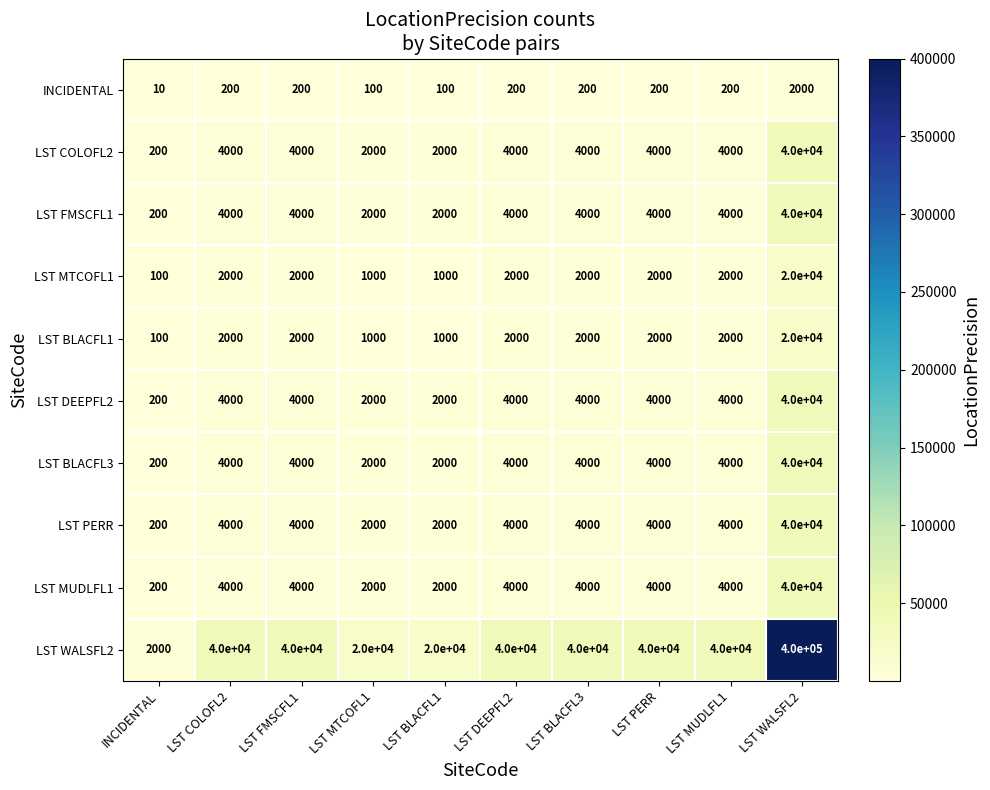

True or false: INCIDENTAL has a value of 200 at LST PERR.

True